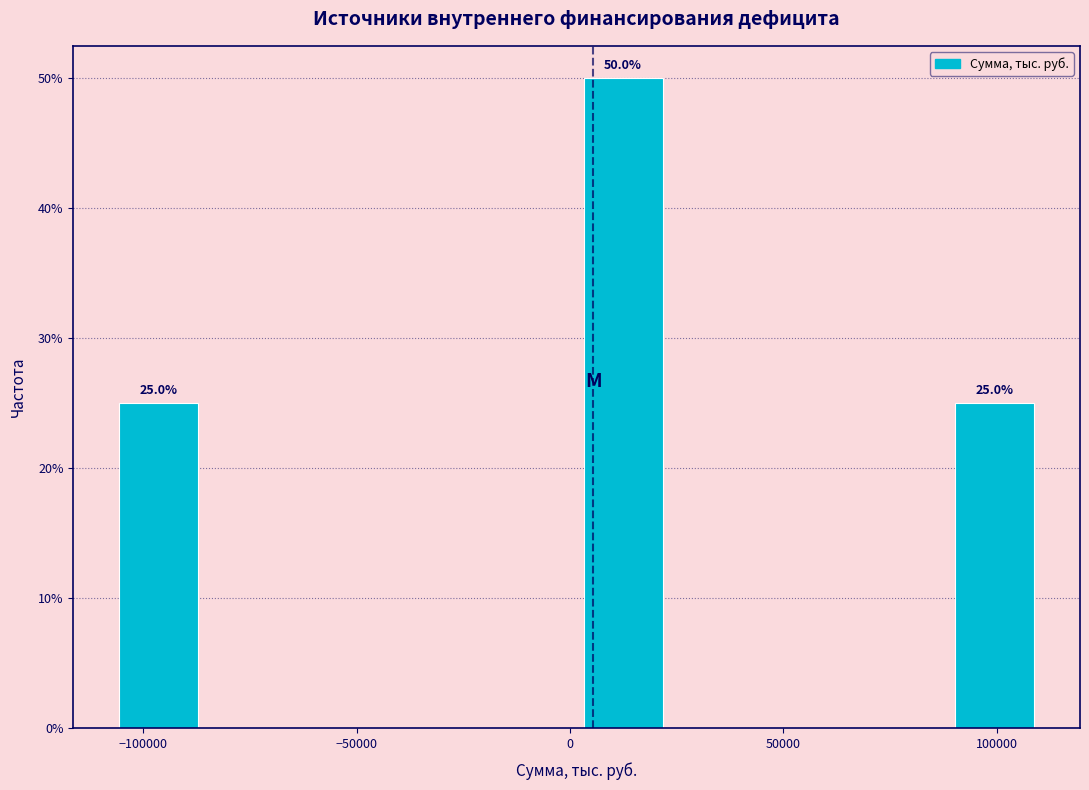

Over which range of the x-axis is the bar tallest?

5000 to 25000